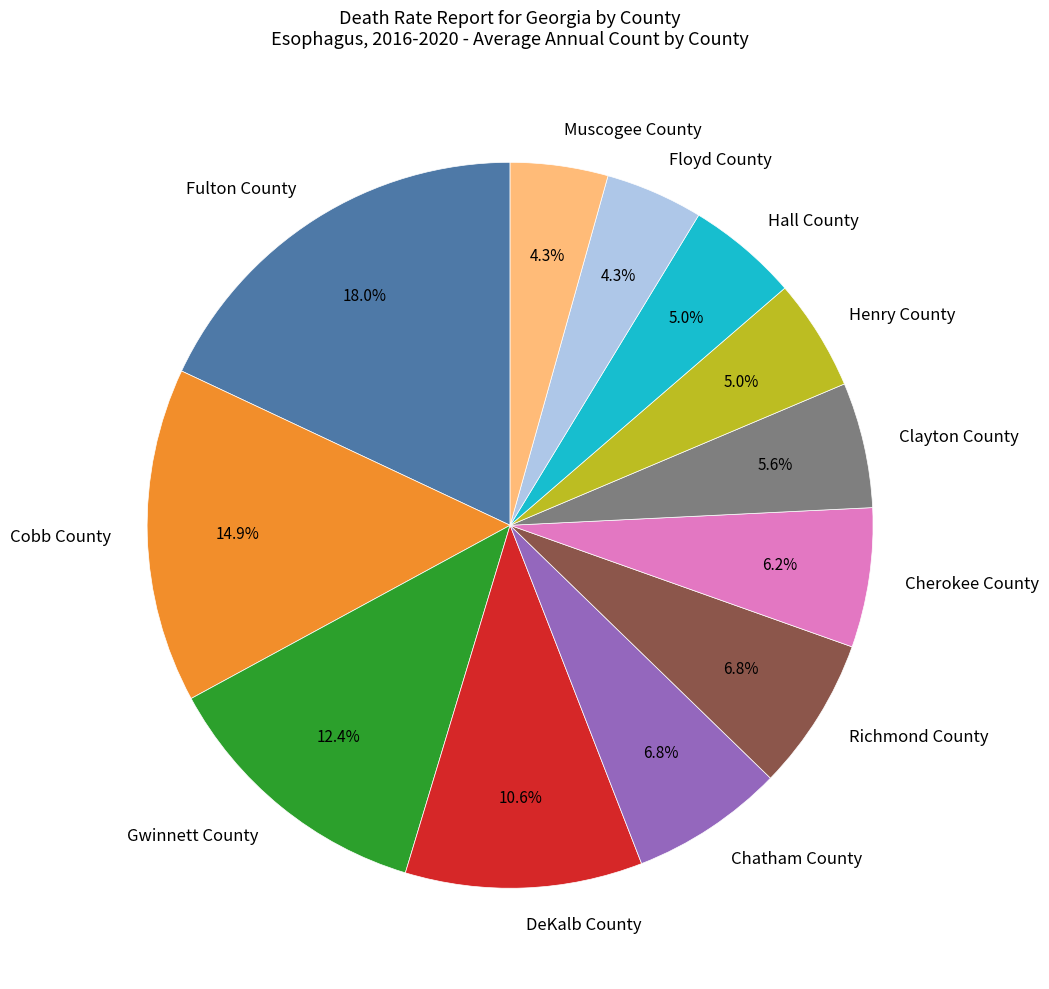

To the nearest percent, what is the difference between the DeKalb County and Floyd County slice percentages?

6%